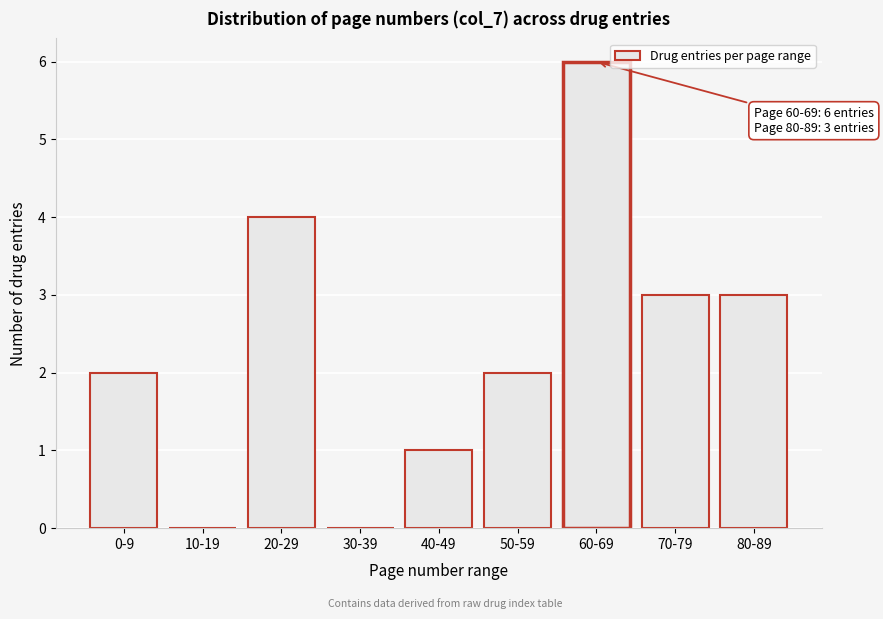

Reading right to left, transcribe all the data shown in this chart.

80-89=3	70-79=3	60-69=6	50-59=2	40-49=1	30-39=0	20-29=4	10-19=0	0-9=2